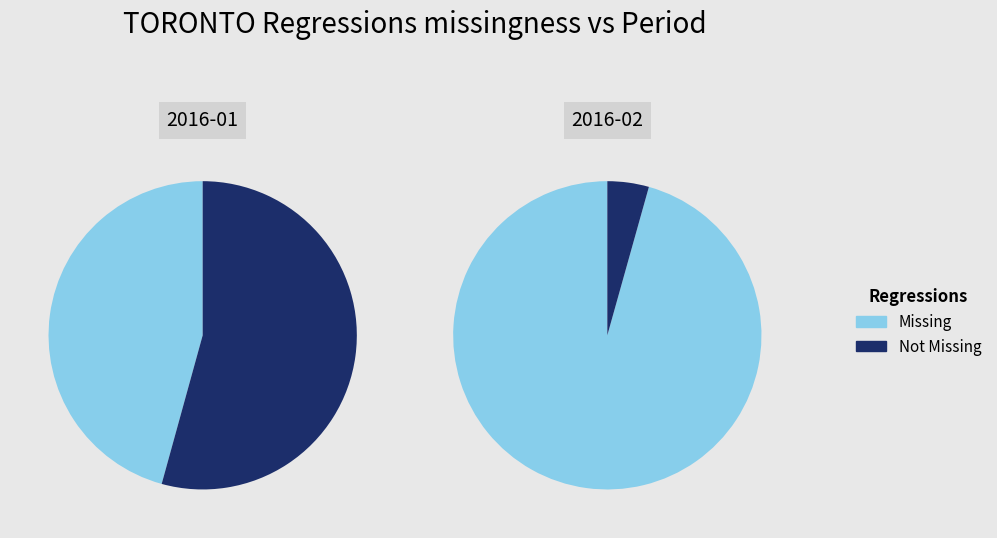

True or false: 2016-01 accounts for 36% of the total.

False